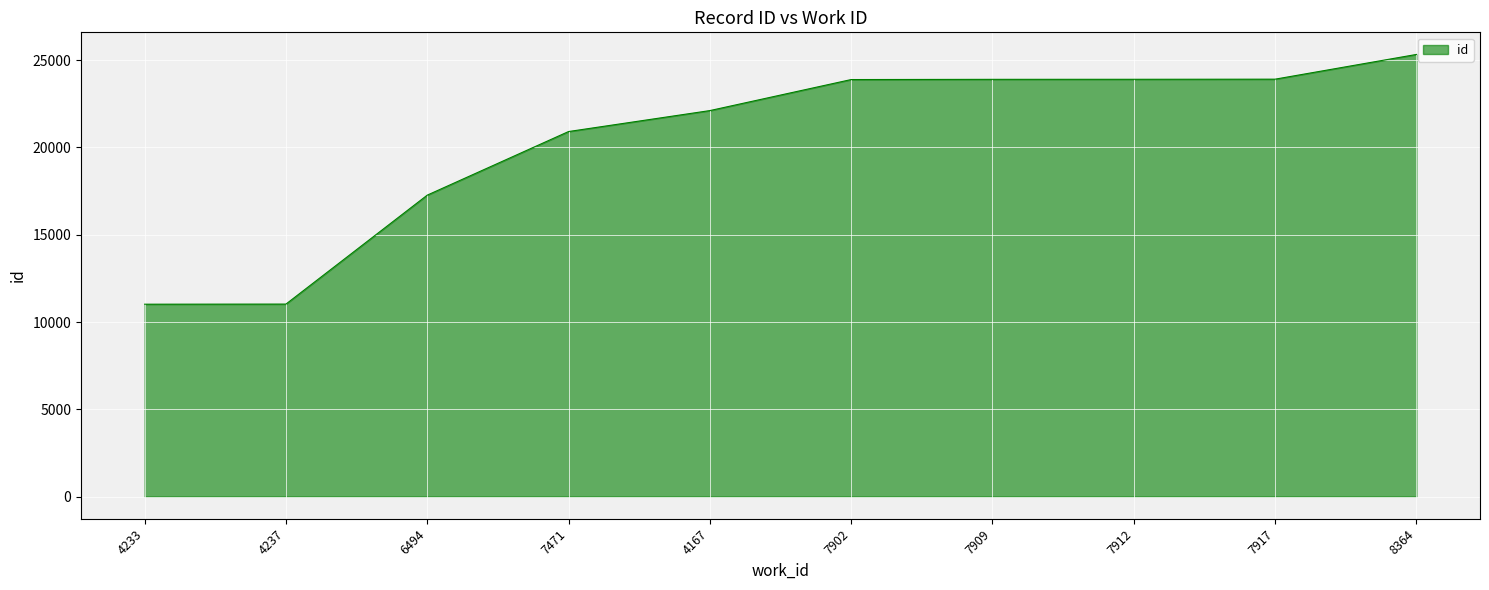

The chart shows a value of 11020 at 4233. True or false?

True